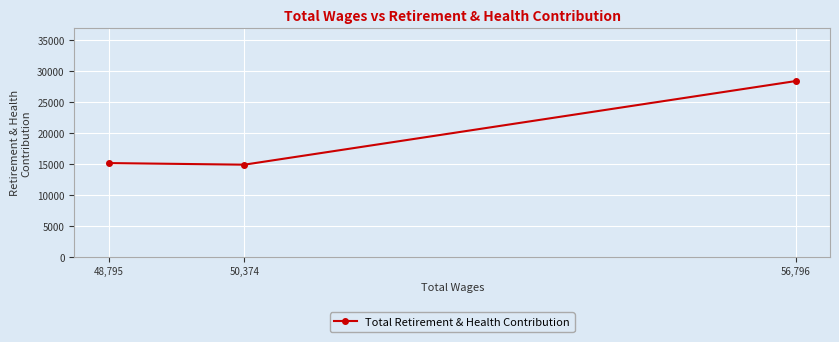

What is the difference between the second highest and minimum values?

262